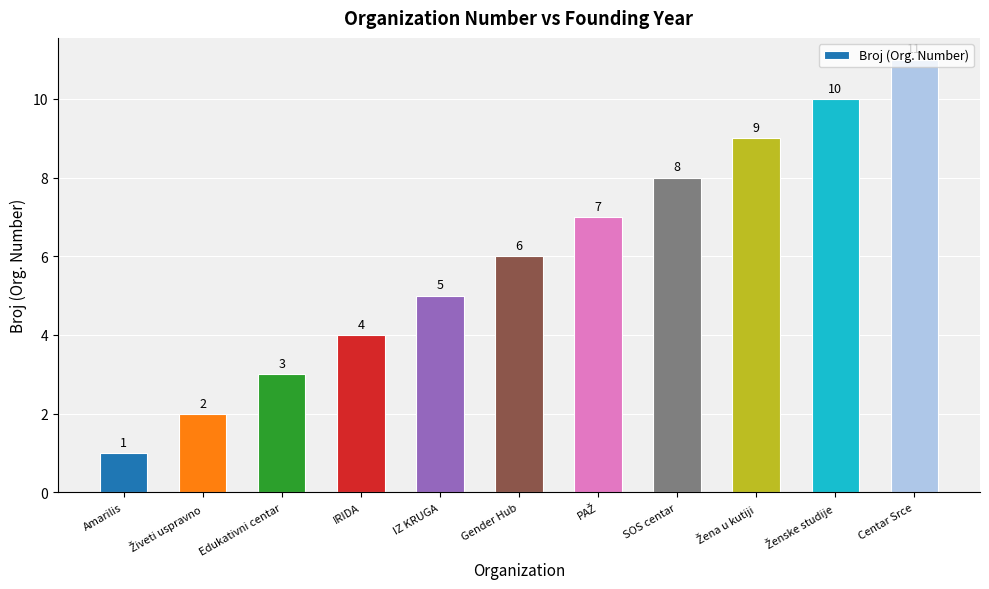

What is the label of the 4th bar from the right?

SOS centar